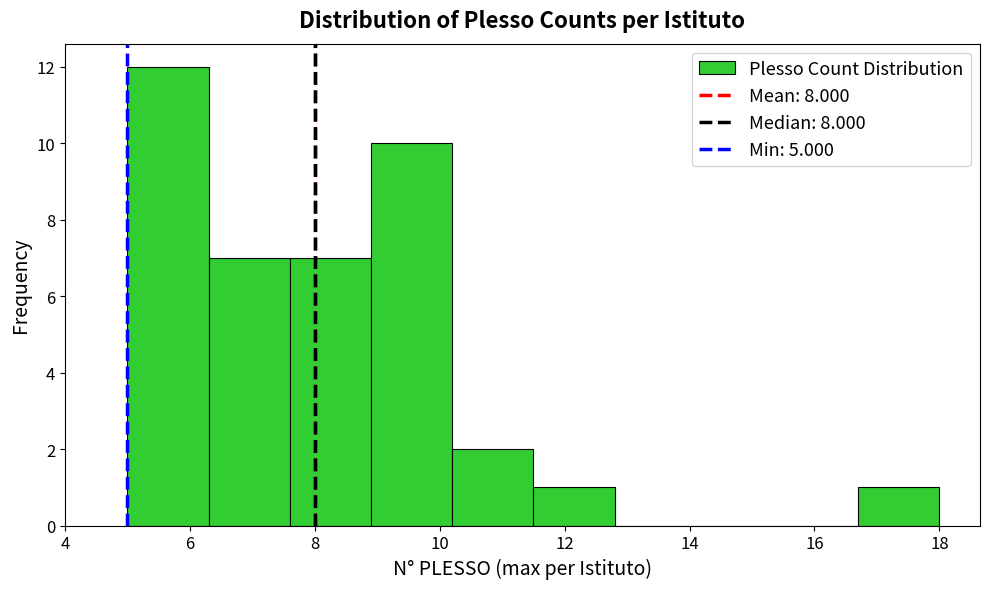

Reading left to right, list every bar in this chart as the range it spans on the x-axis followed by its height. Neither the bar edges nor the heights are printed on the chart, so give them approximately, as read against the axes.

5.0 to 6.3: 12
6.3 to 7.6: 7
7.6 to 8.9: 7
8.9 to 10.2: 10
10.2 to 11.5: 2
11.5 to 12.8: 1
12.8 to 14.1: 0
14.1 to 15.4: 0
15.4 to 16.7: 0
16.7 to 18.0: 1